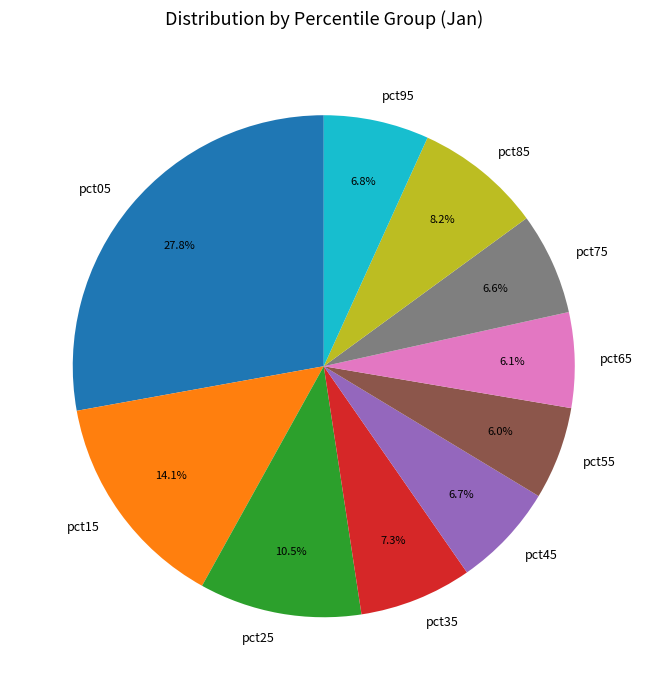

Is it true that pct45 is 20% of the pie?

False